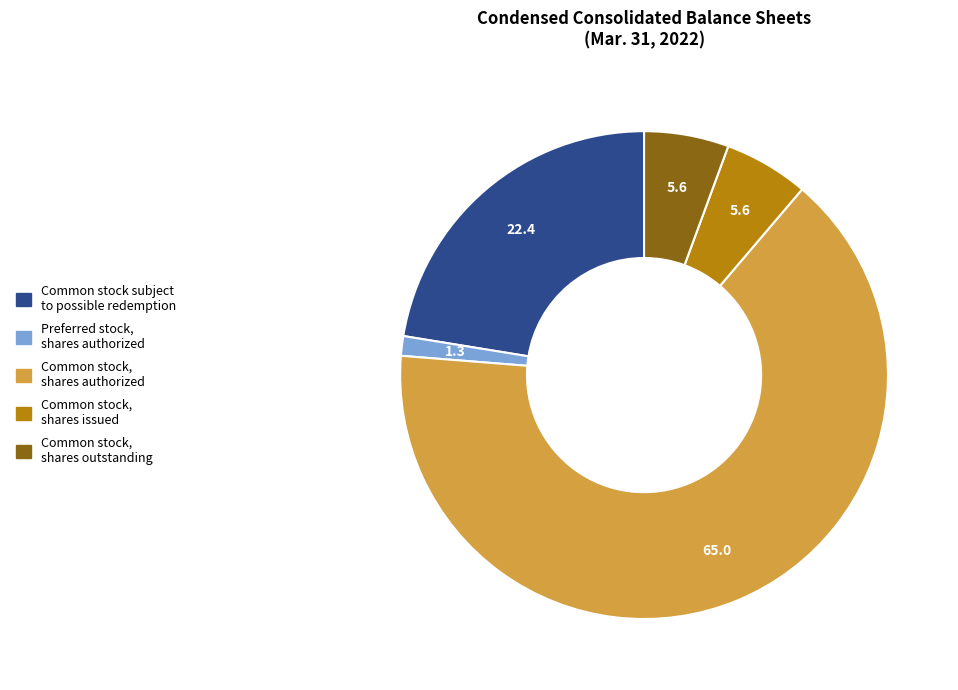

How many slices are in this pie chart?

5